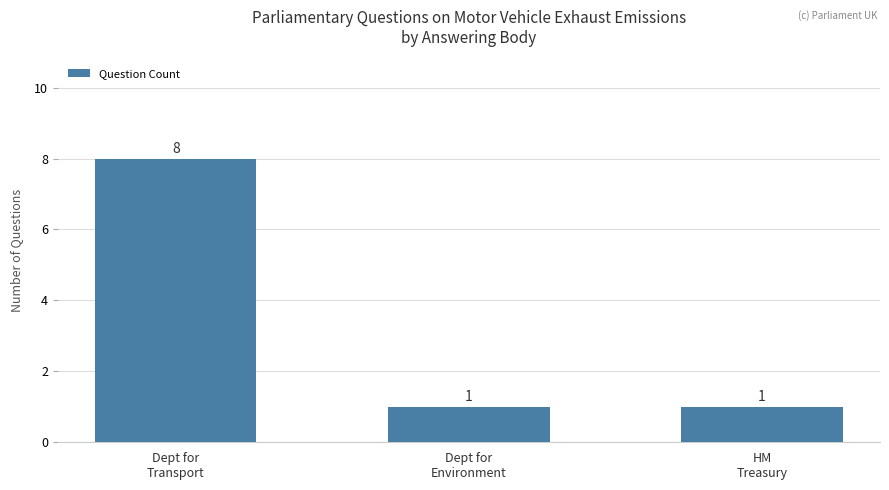

Reading left to right, what are all the values shown in this chart?

8	1	1